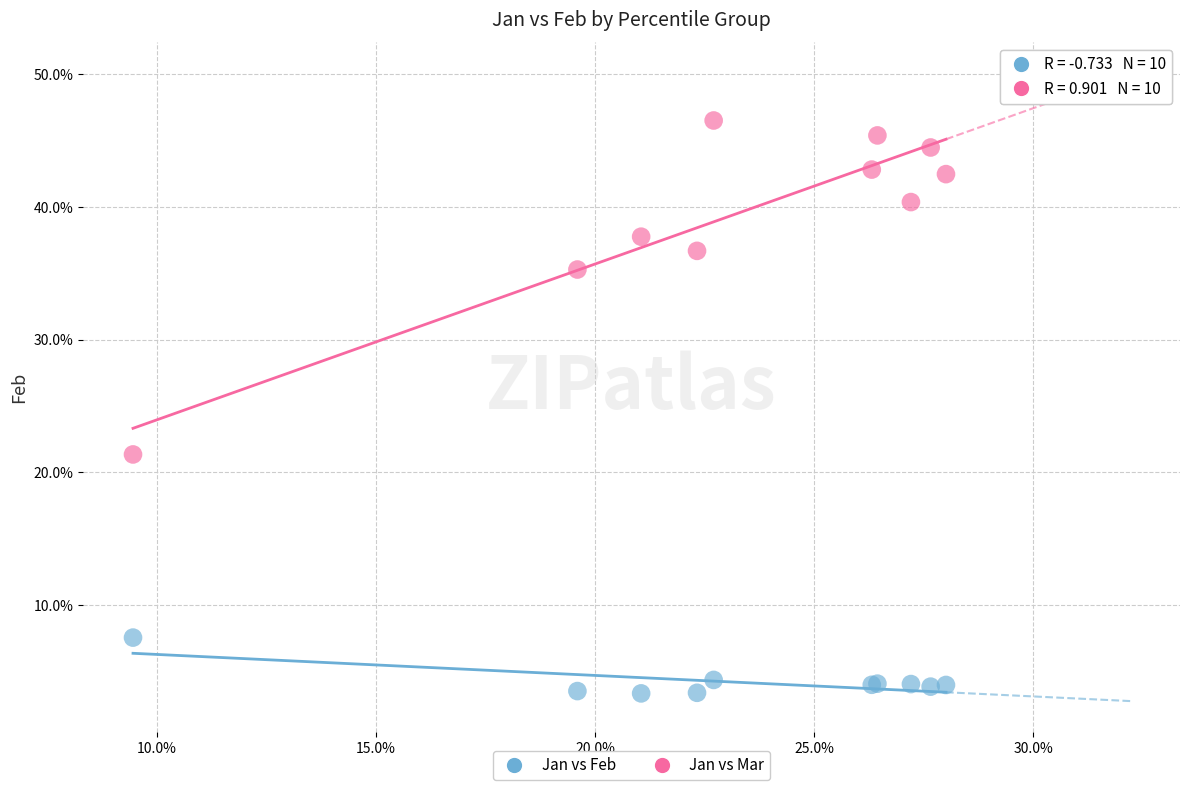

What are all the series names shown in the legend?

Jan vs Feb, Jan vs Mar